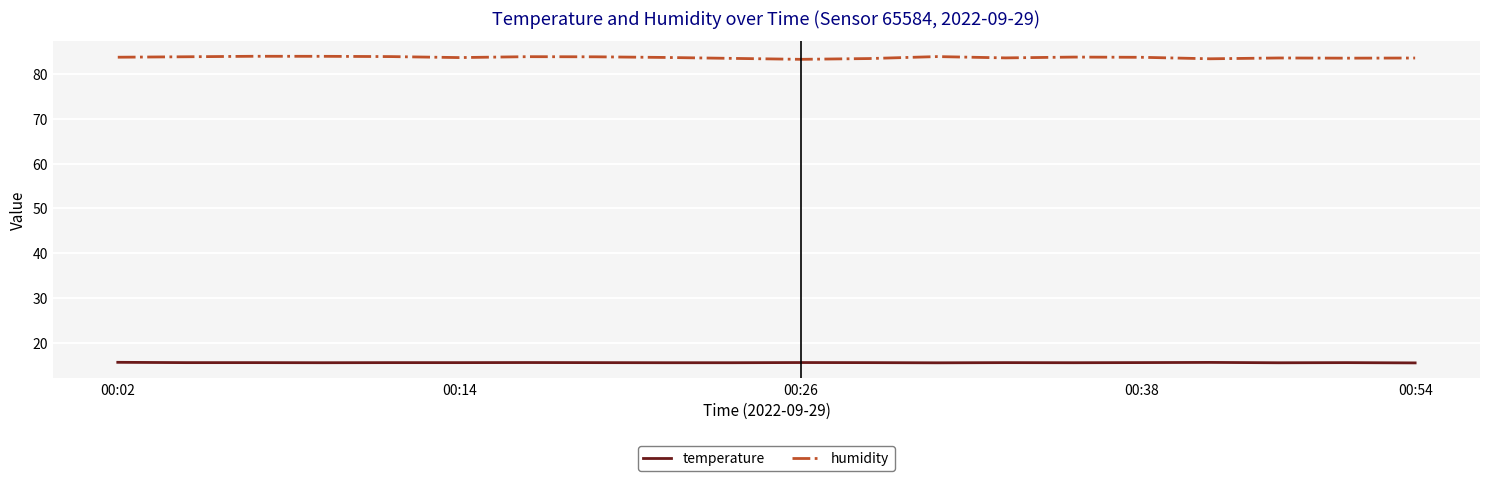

List the series in order of their overall mean, highest first.

humidity, temperature